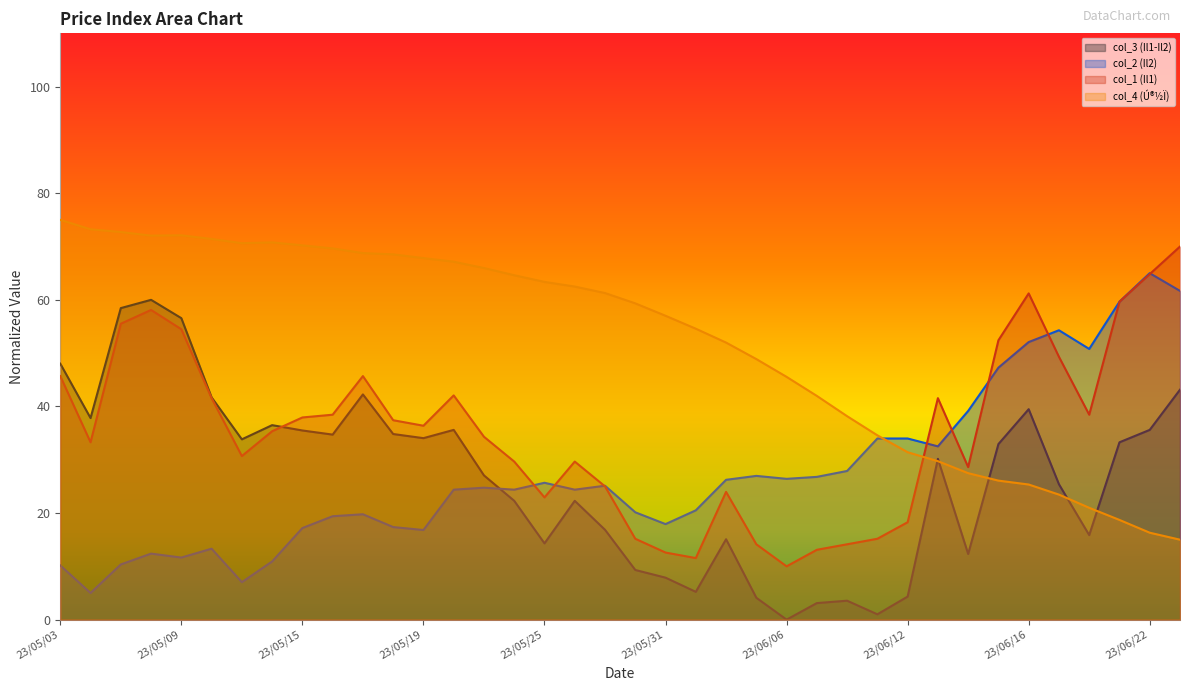

How many lines are shown in the chart?

4